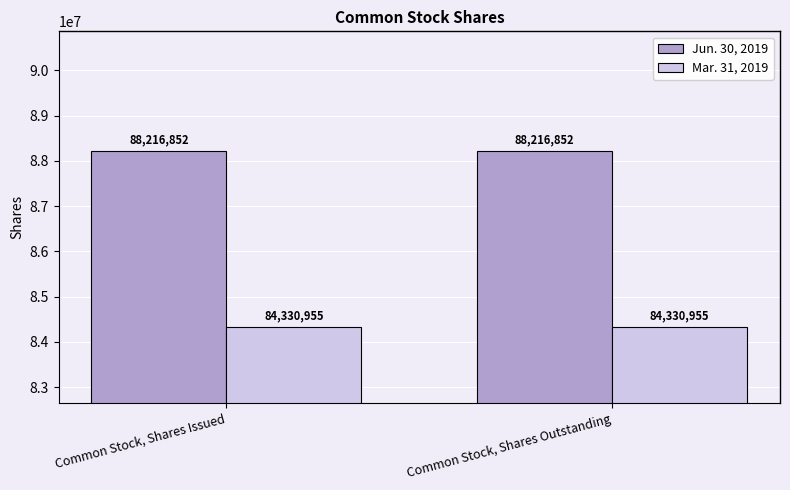

What position from the right is Common Stock, Shares Outstanding?

1